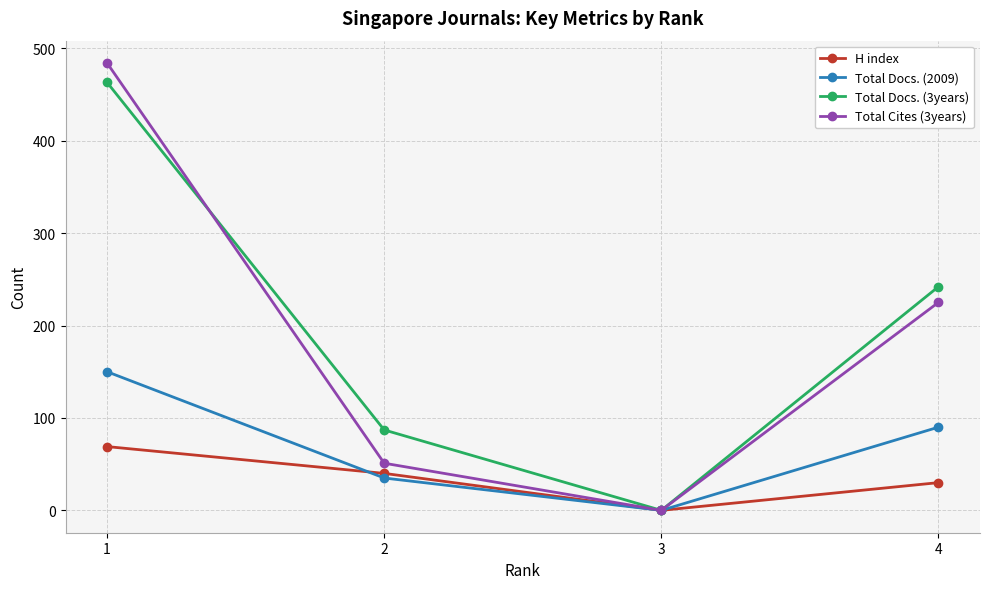

How many data points does each series have?

4